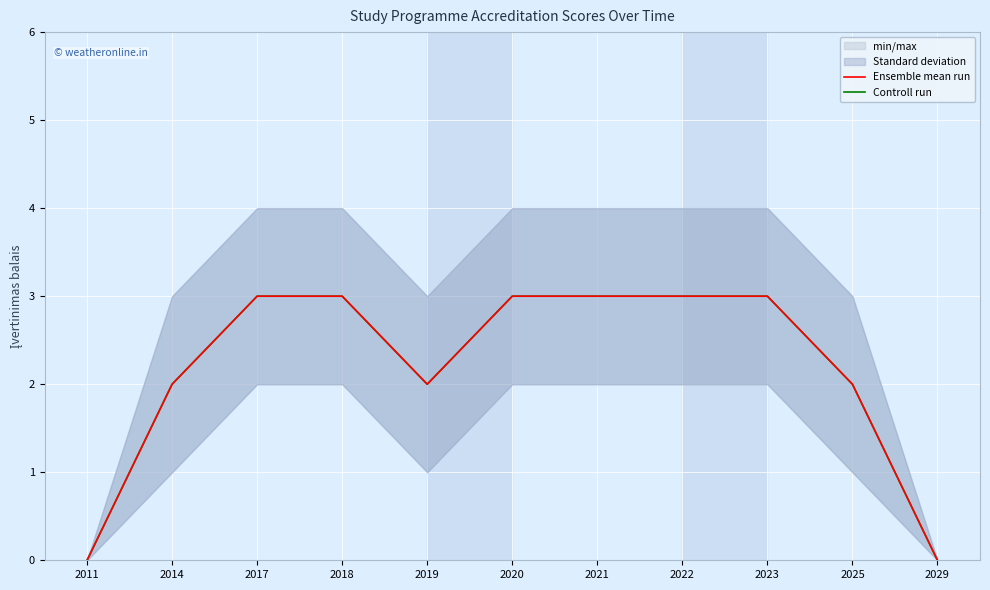

Which has a higher value, 2018 or 2020?

2018